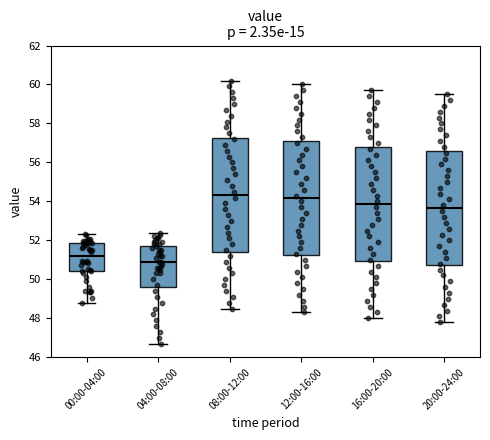

Reading left to right, read every box against the y-axis: the position of its median line, the range the box covers, and the ends of its whiskers. The values are not printed on the chart, so give them approximately, as read against the axis.

00:00-04:00: median 51.2, box 50.4 to 51.8, whiskers 48.8 to 52.4
04:00-08:00: median 51.0, box 49.6 to 51.8, whiskers 46.8 to 52.4
08:00-12:00: median 54.4, box 51.4 to 57.2, whiskers 48.6 to 60.2
12:00-16:00: median 54.2, box 51.2 to 57.0, whiskers 48.4 to 60.0
16:00-20:00: median 53.8, box 51.0 to 56.8, whiskers 48.0 to 59.8
20:00-24:00: median 53.6, box 50.8 to 56.6, whiskers 47.8 to 59.6